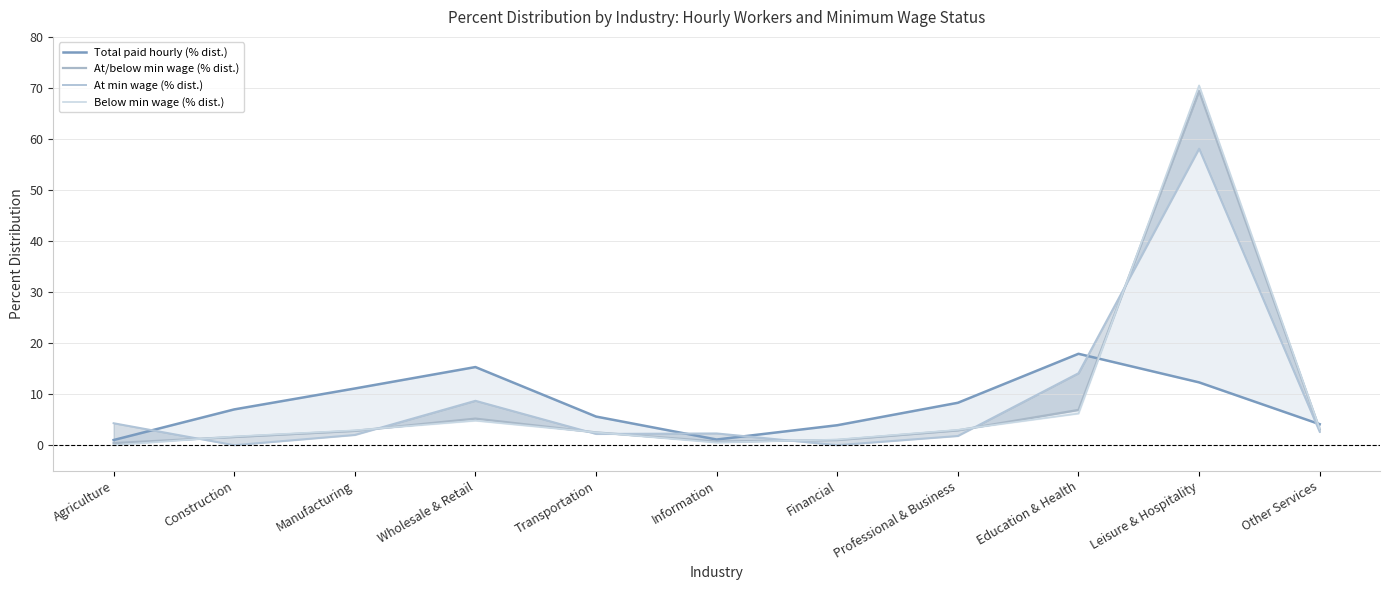

What is the average value of the At min wage (% dist.) series?

8.7